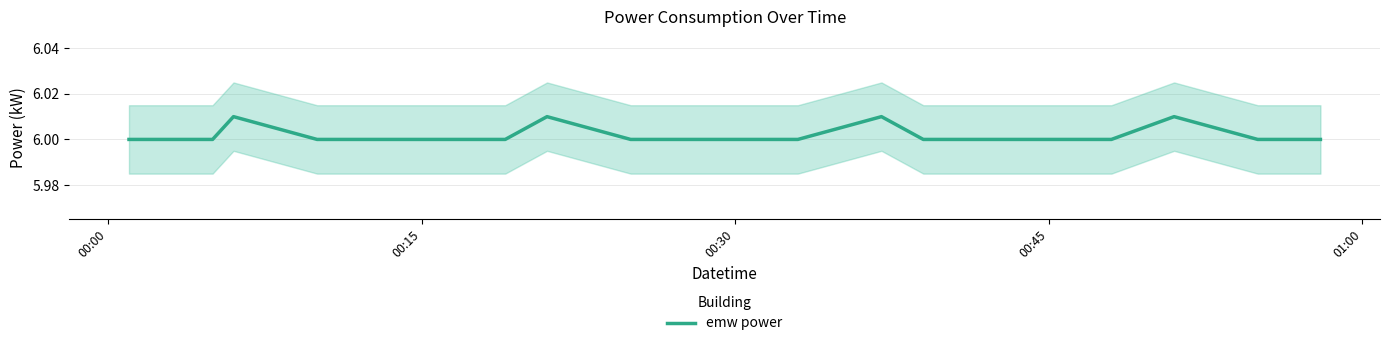

Is it true that emw power equals 6.0 at 00:45?

True